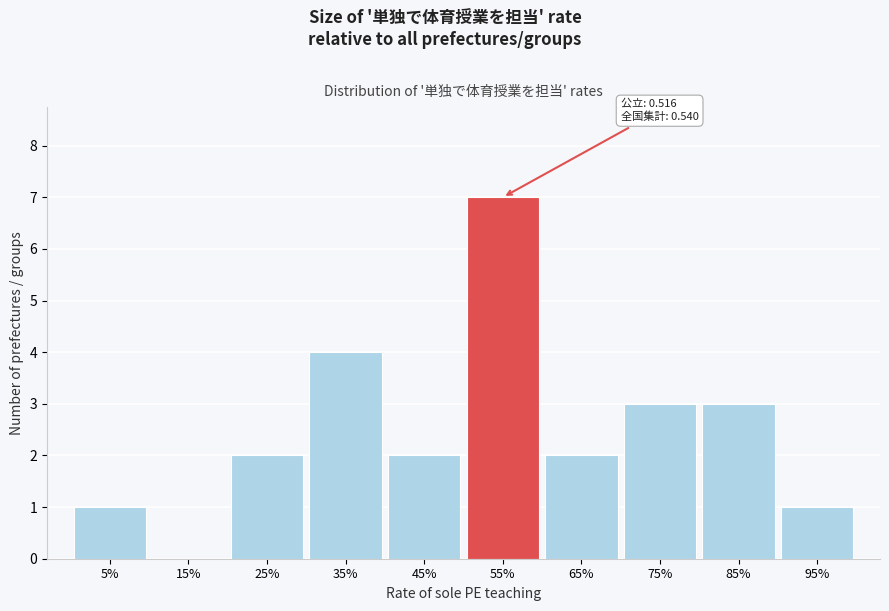

Reading left to right, what are all the values shown in this chart?

5%=1	15%=0	25%=2	35%=4	45%=2	55%=7	65%=2	75%=3	85%=3	95%=1